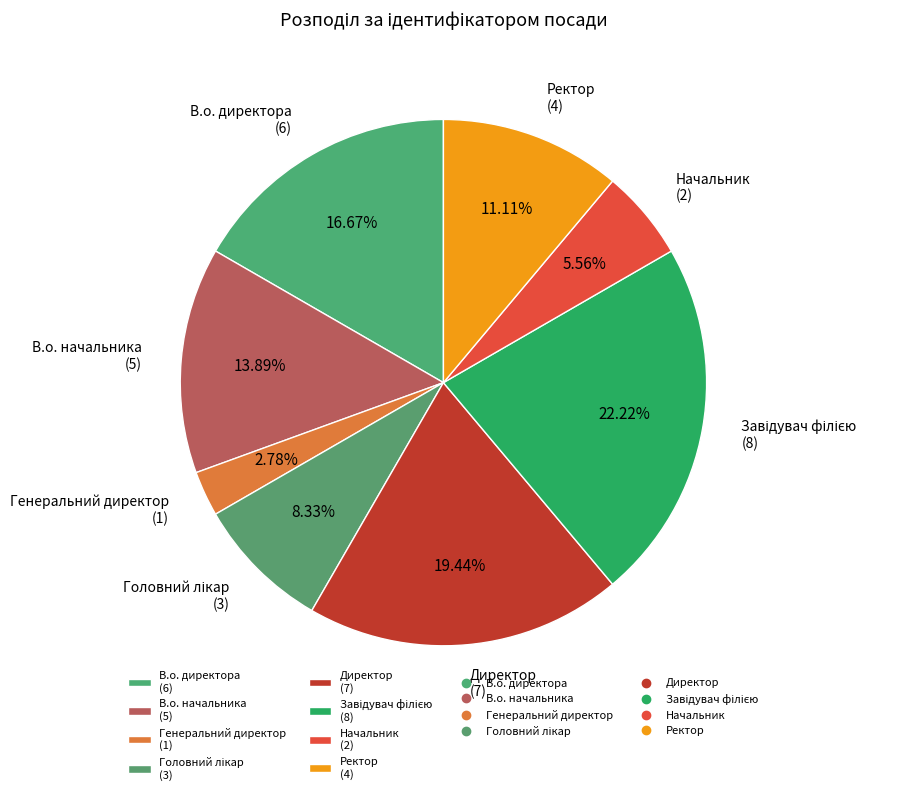

Approximately how many times larger is the value at В.о. директора (6) compared to Директор (7)?

0.9